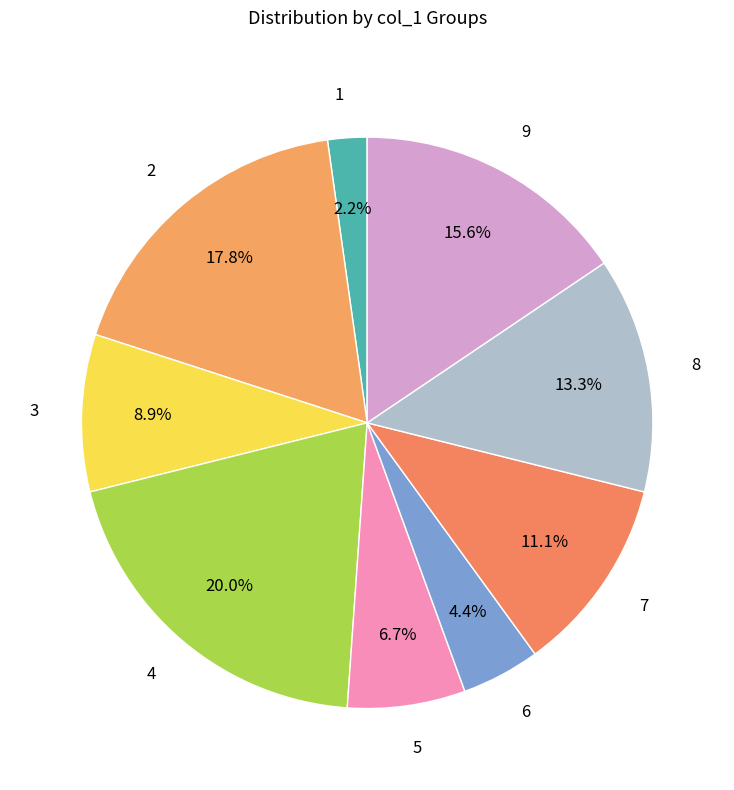

Combined, what portion of the pie is 7 and 8?

24.4%